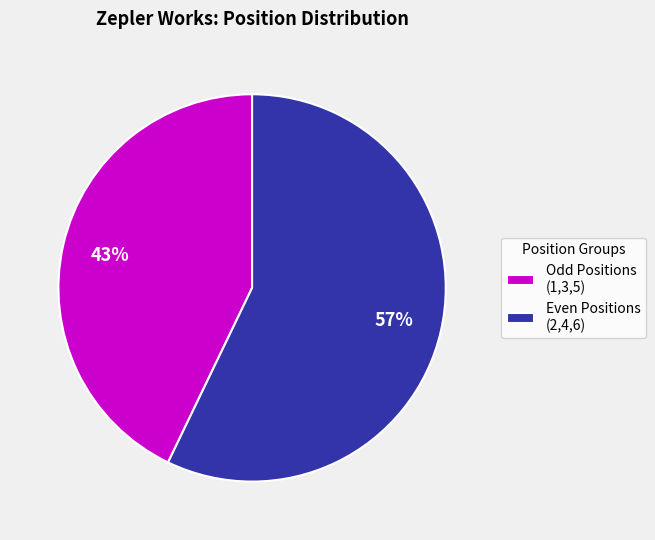

Count the number of slices in the pie.

2